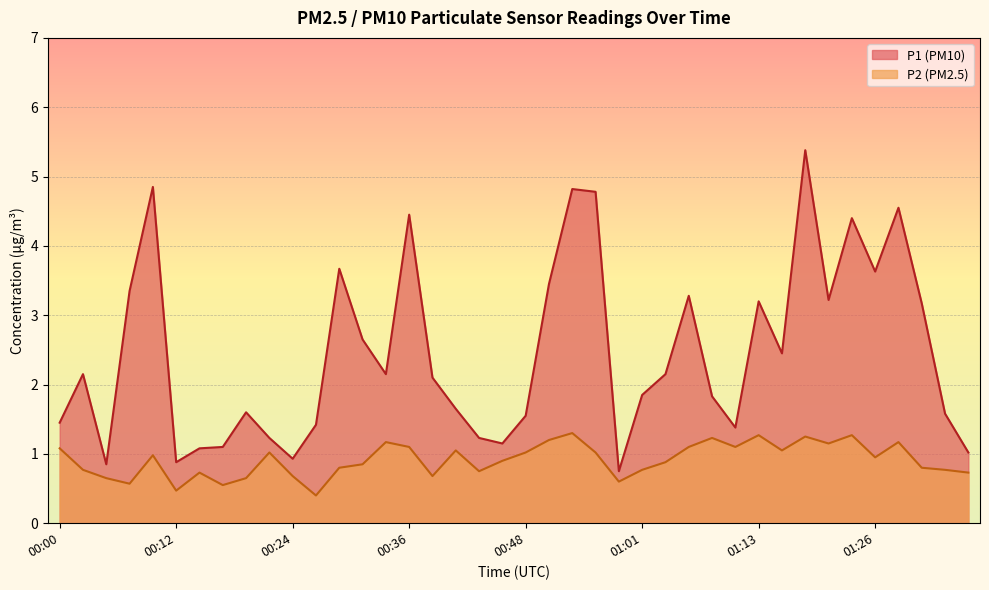

True or false: P1 and P2 cross at least once.

False